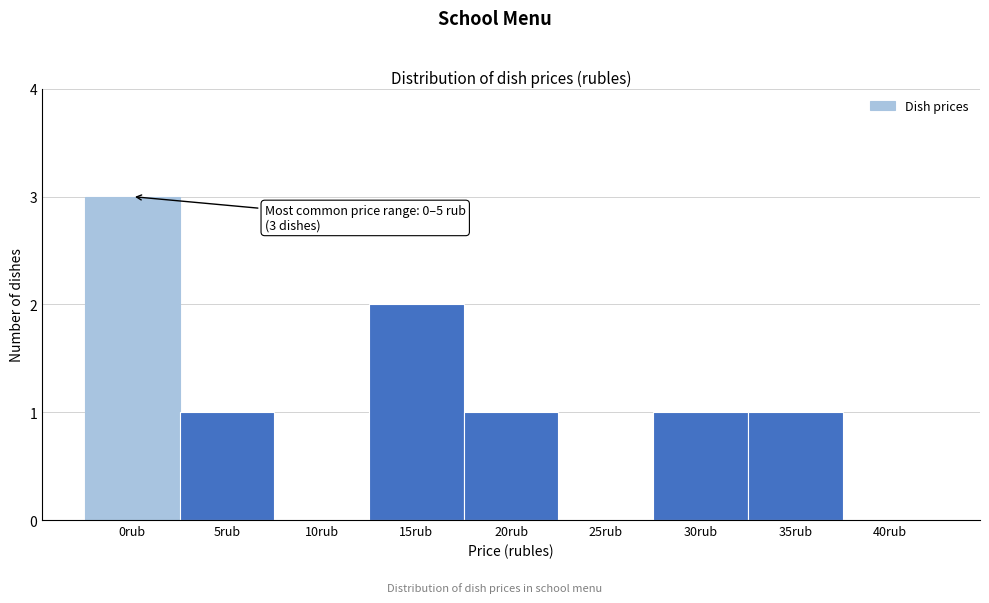

Reading left to right, list all the values displayed in this chart.

0rub=3	5rub=1	10rub=0	15rub=2	20rub=1	25rub=0	30rub=1	35rub=1	40rub=0